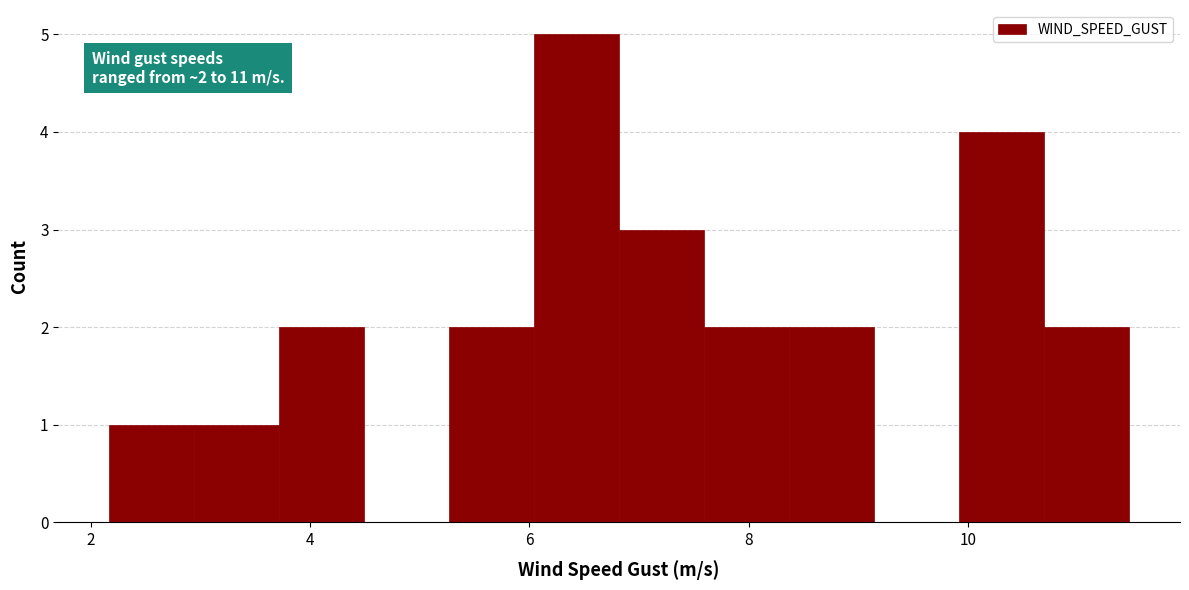

Read against the x-axis, roughly where is the centre of the tallest bar?

6.4